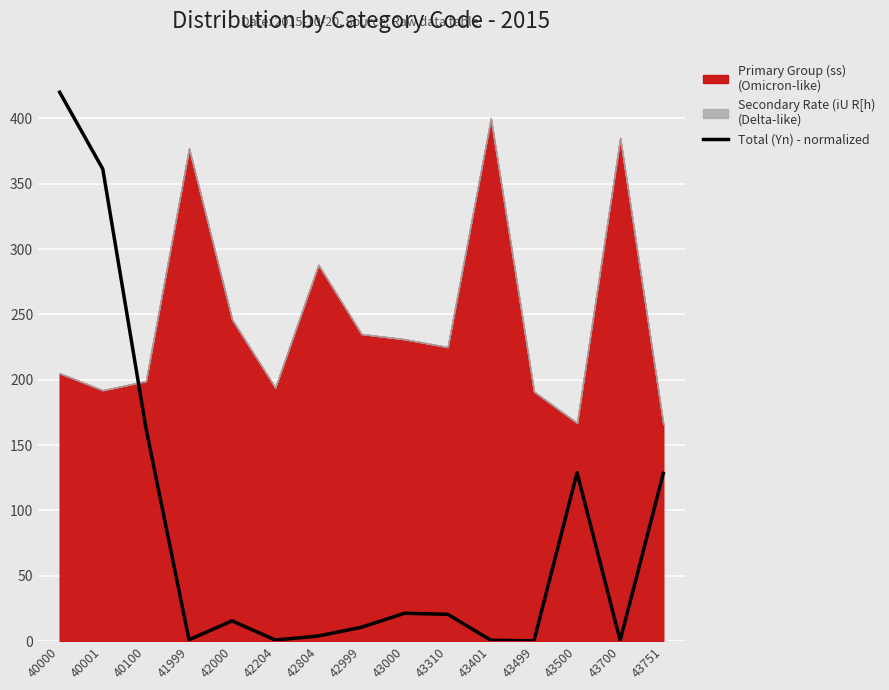

Reading left to right, extract all data points from this chart.

40000=420.0	40001=361.2	40100=163.3	41999=1.1	42000=15.6	42204=0.9	42804=4.0	42999=10.7	43000=21.4	43310=20.6	43401=0.8	43499=0.2	43500=129.0	43700=0.6	43751=128.4